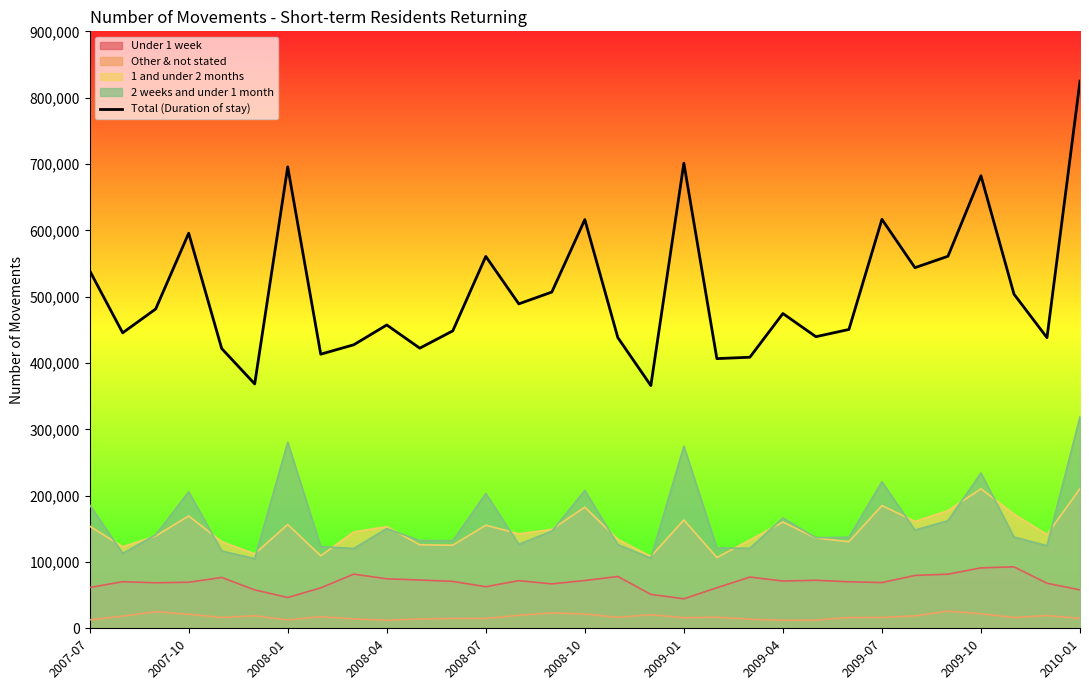

Where does the data first go above 474550?

2007-07